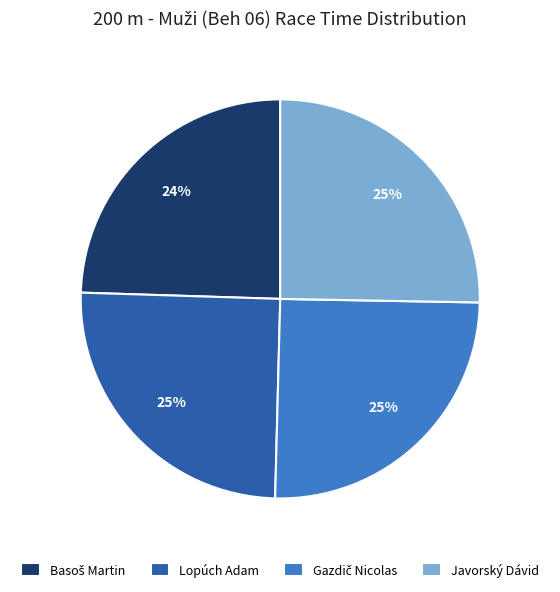

To the nearest percent, what is the average slice percentage?

25%